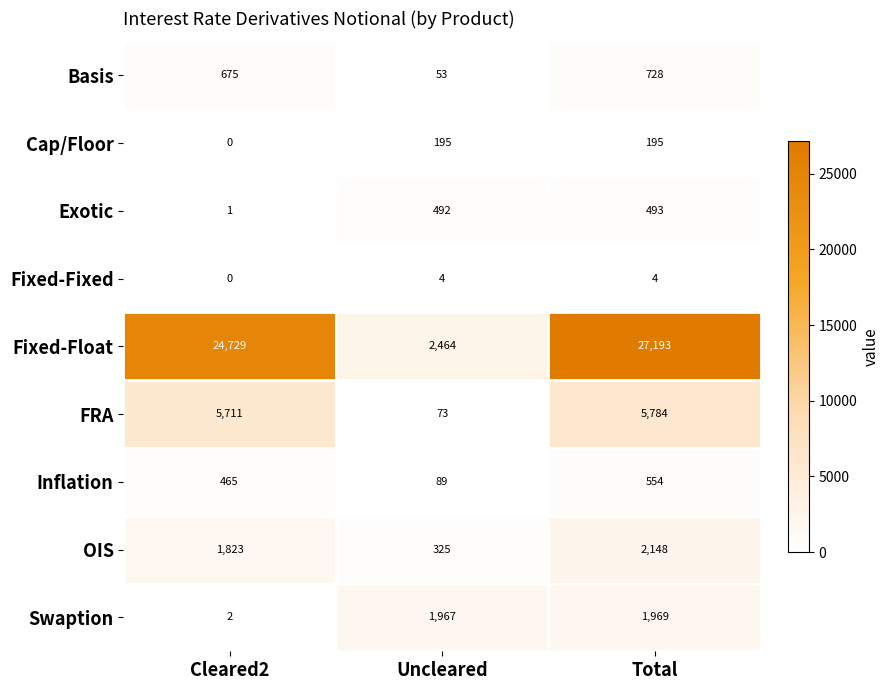

What is the difference between the Exotic values at Cleared2 and Total?

492